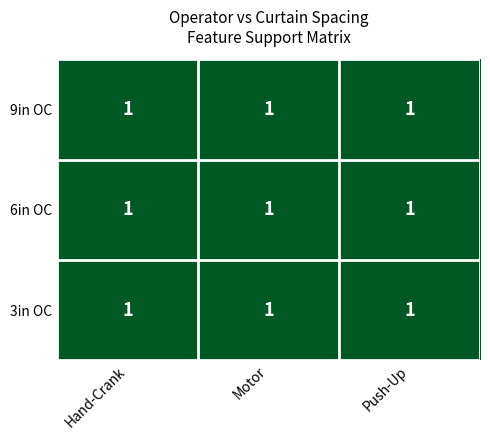

Count the number of data series in this chart.

3